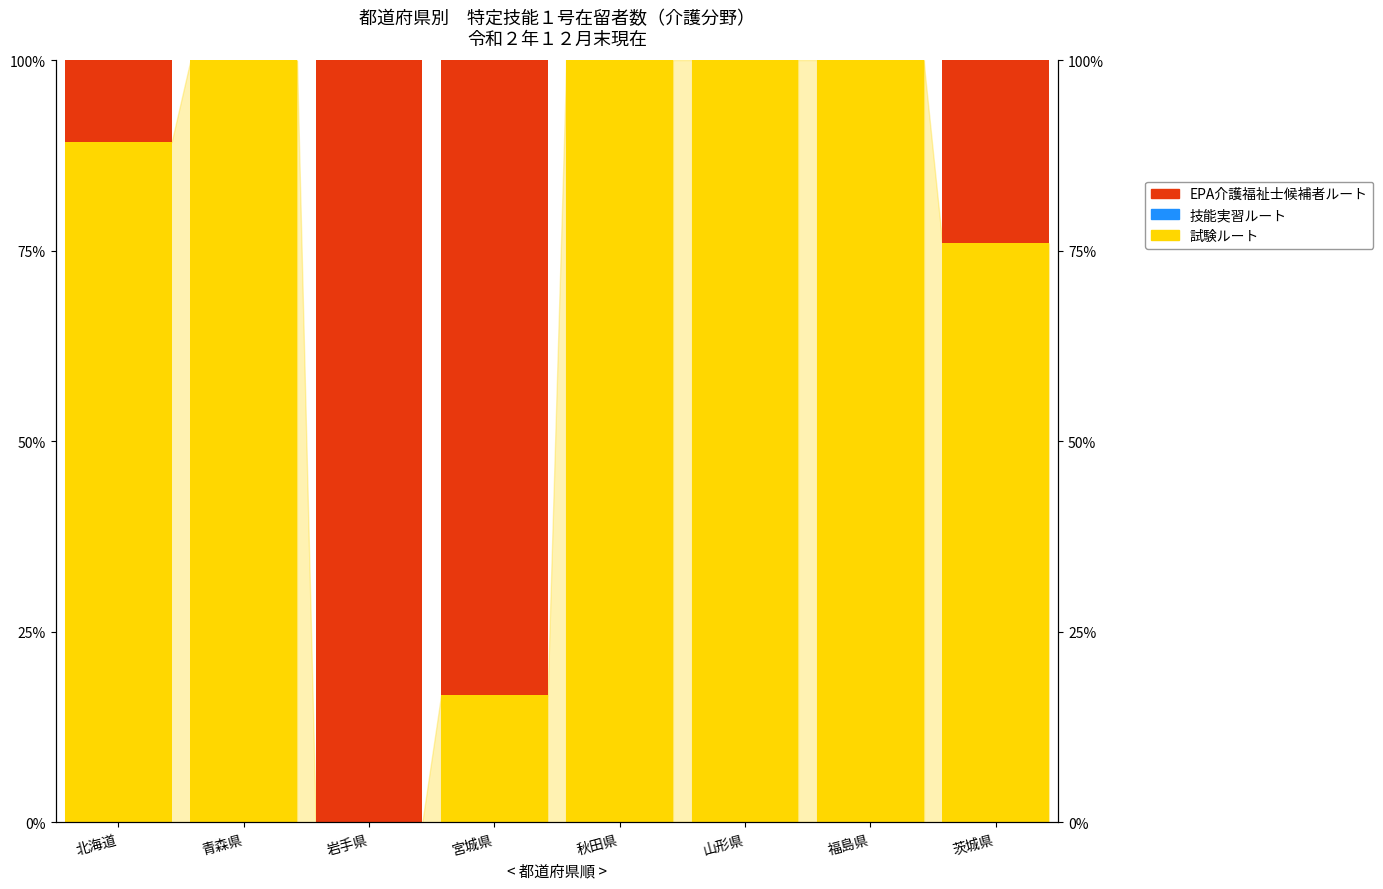

At how many categories does at least one series exceed 0?

8